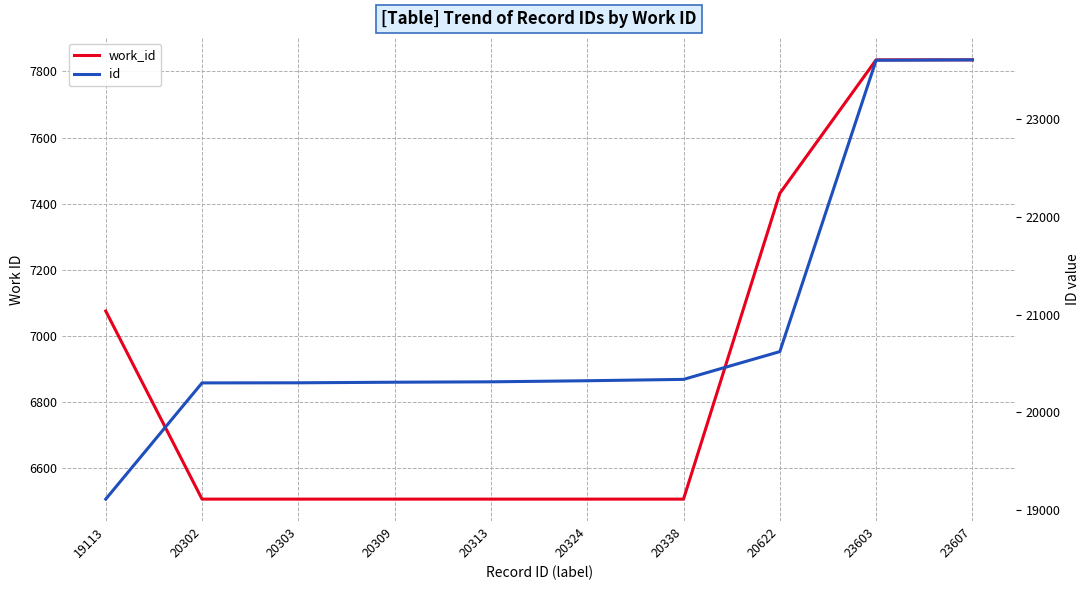

Rank the series at 20622 from lowest to highest value.

work_id, id